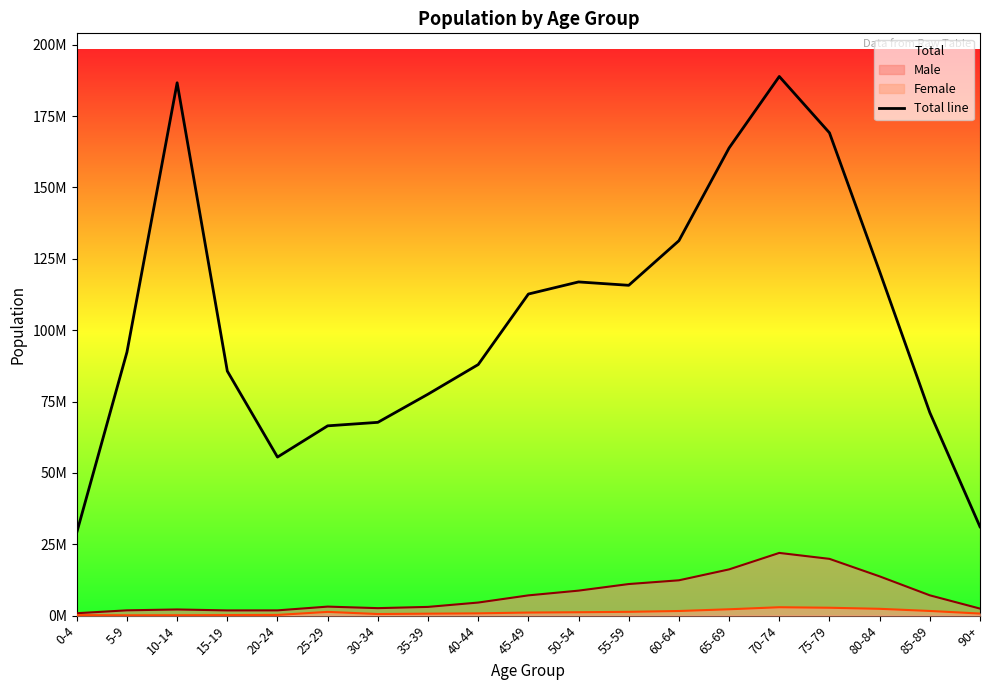

What is the change in value from 35-39 to 50-54?

+39314352